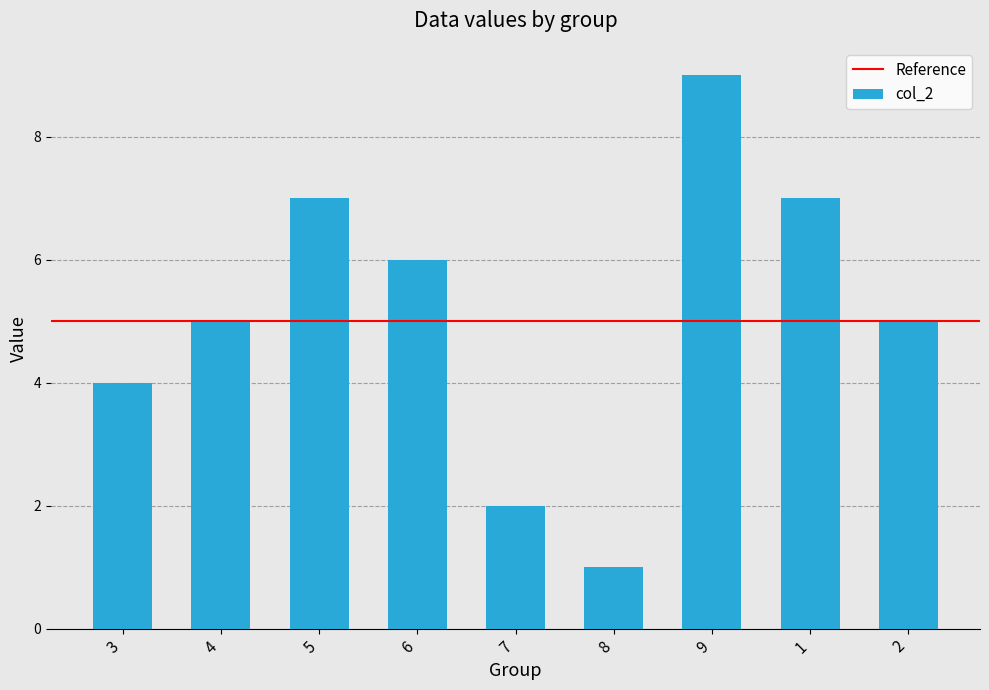

At which category does the chart reach its peak across all series?

9